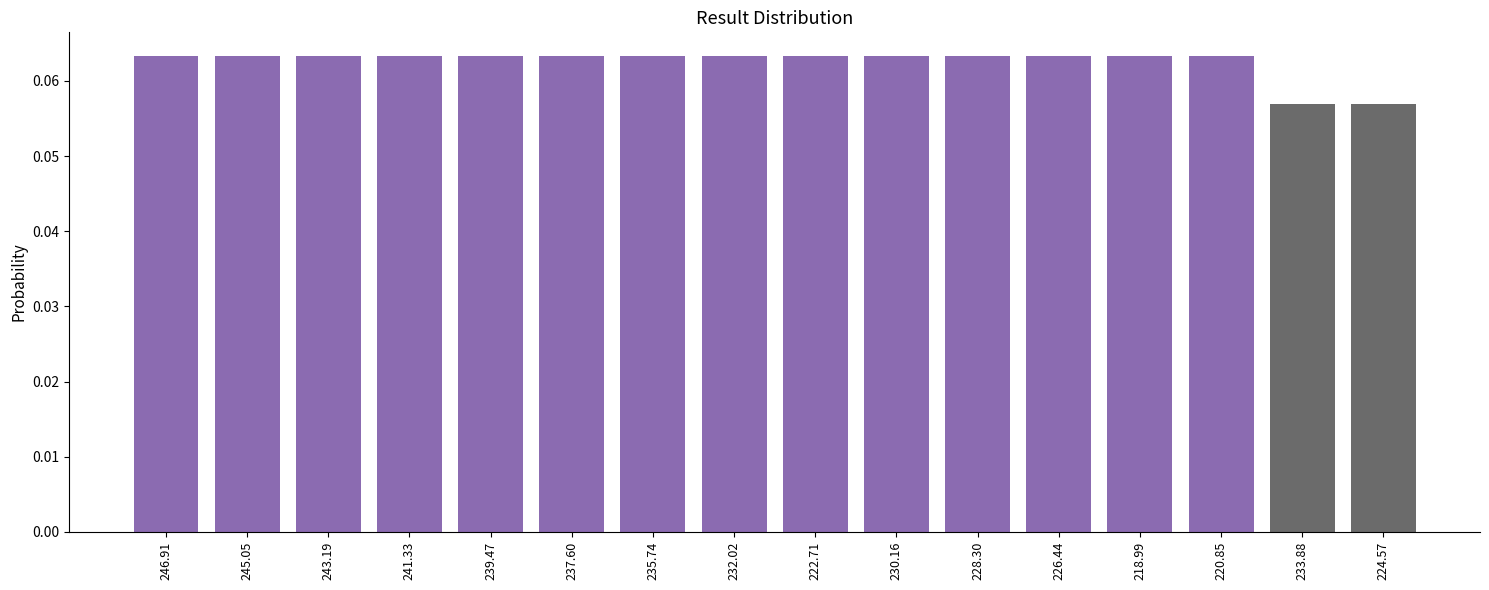

How many values are between 0 and 1?

16